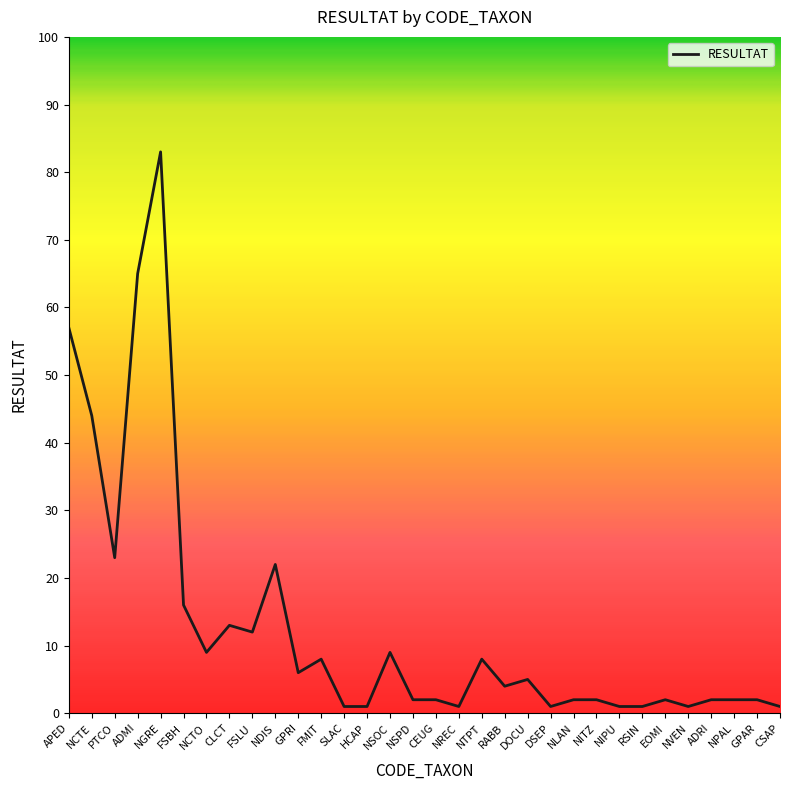

What is the maximum value shown in the chart?

83